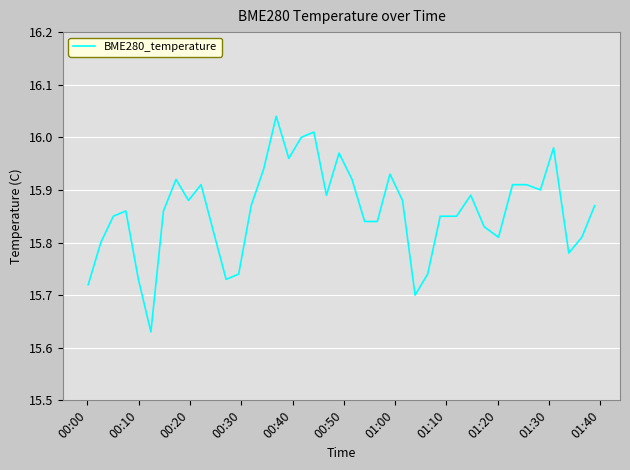

Does the chart display data point markers on the line(s)?

No